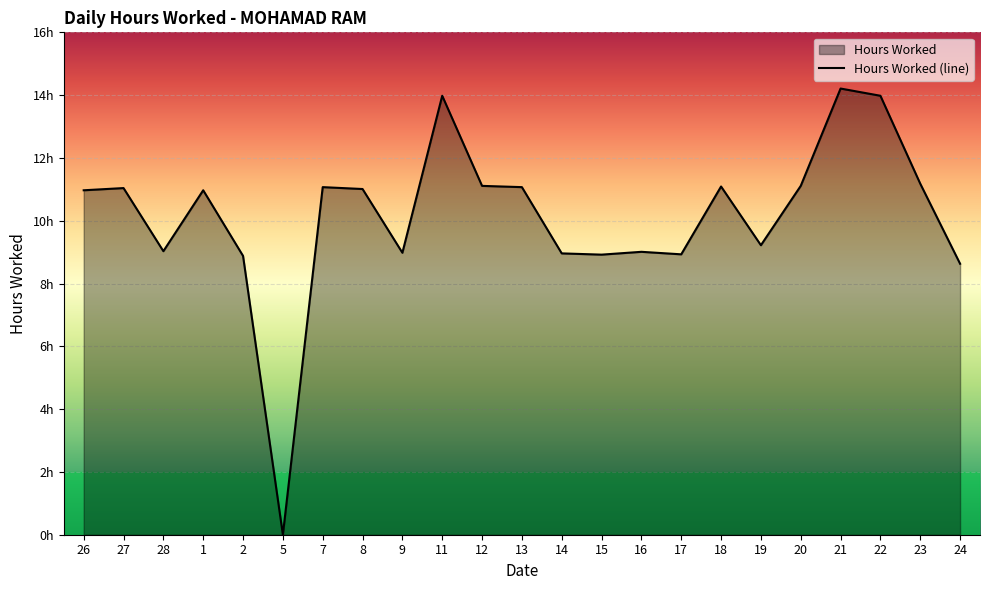

What is the value of the 2nd point from the left?

11.0